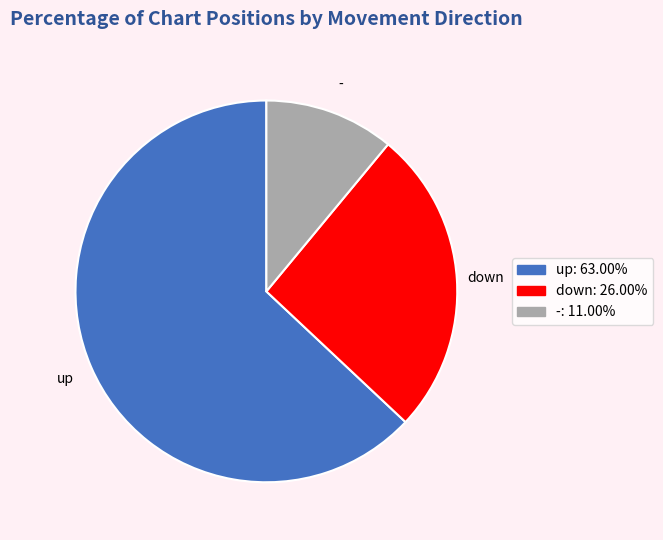

The up slice represents 73% of the pie. True or false?

False